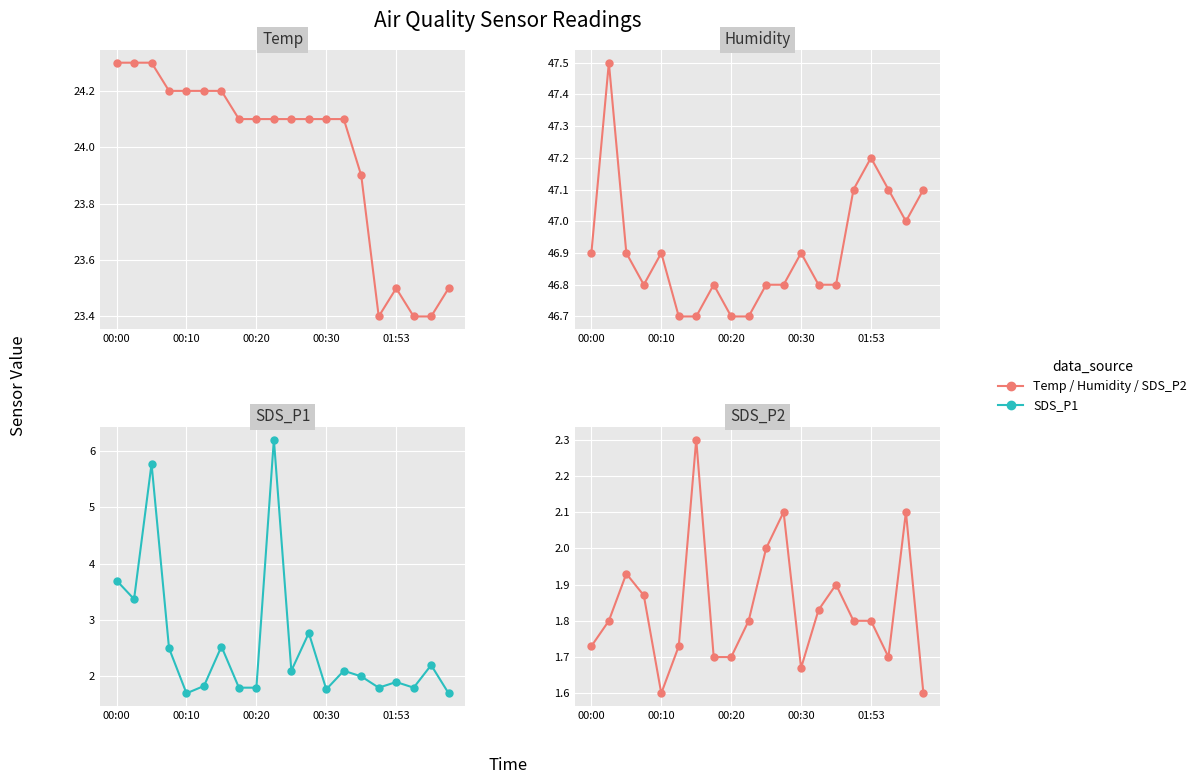

Is the value of SDS_P1 at 01:53 greater than the value of SDS_P2 at 00:00?

Yes